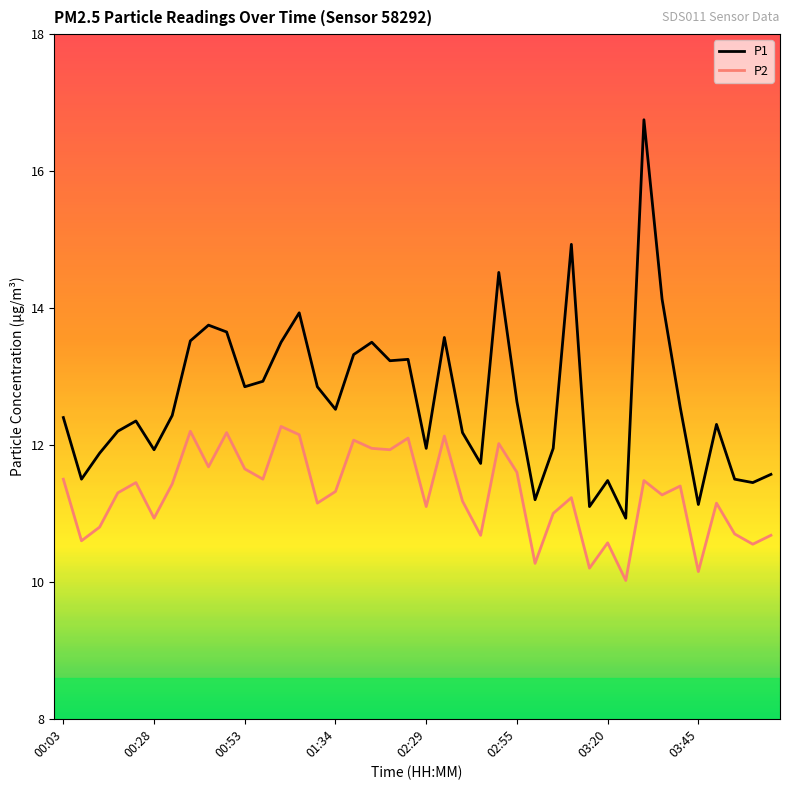

Which series has the widest spread of values?

P1